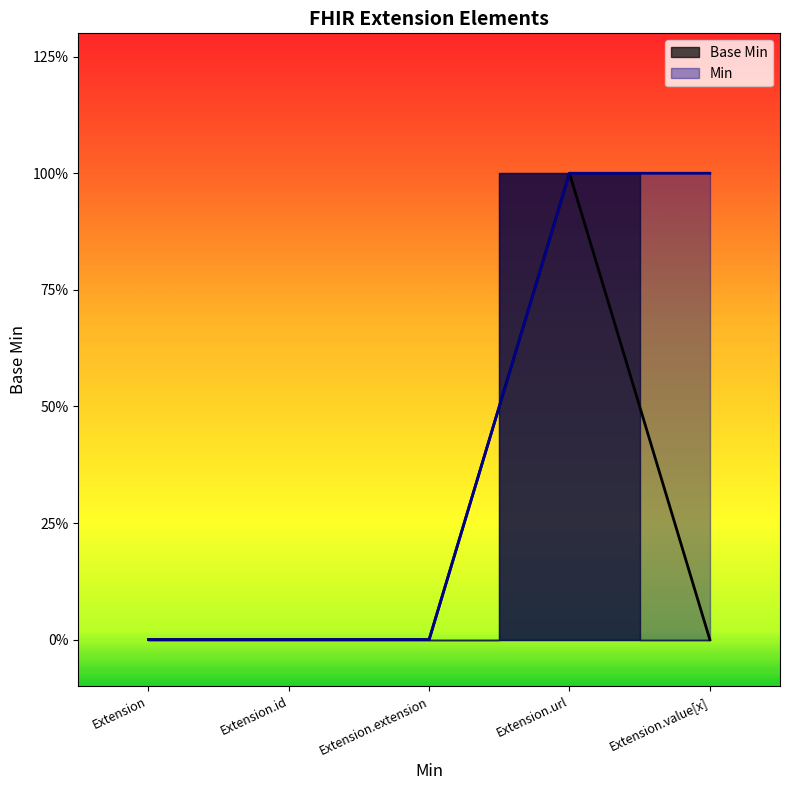

What is the sum of all values?

1